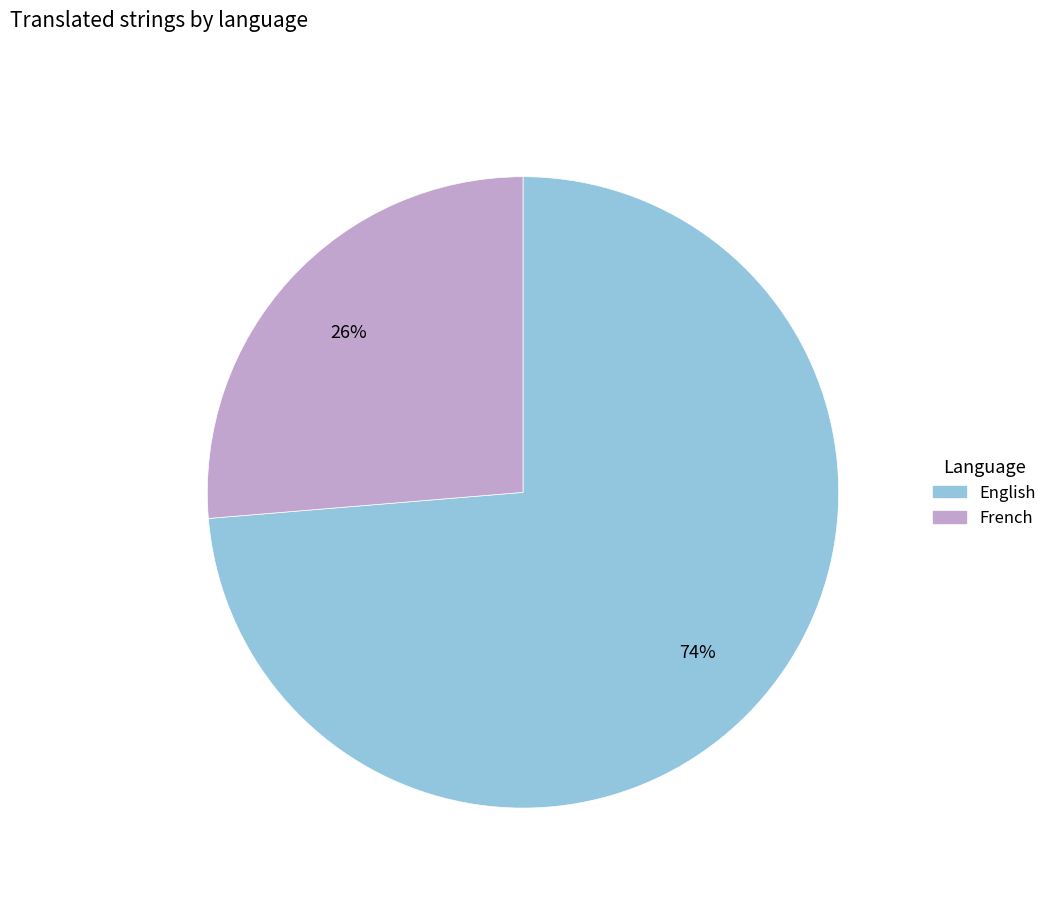

To the nearest percent, what is the average slice percentage?

50%